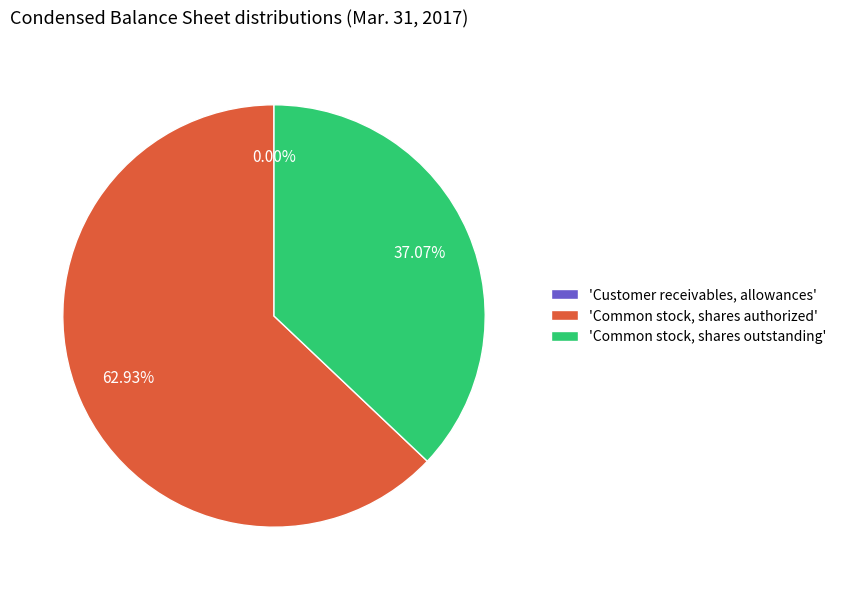

What is the largest slice in the pie chart?

'Common stock, shares authorized'